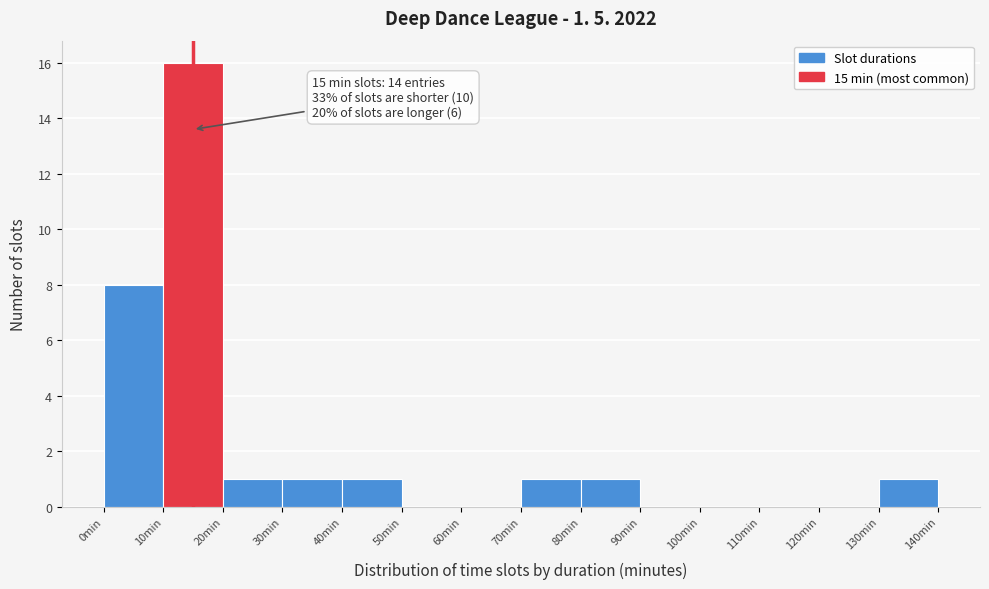

Over which range of the x-axis is the bar tallest?

10 to 20